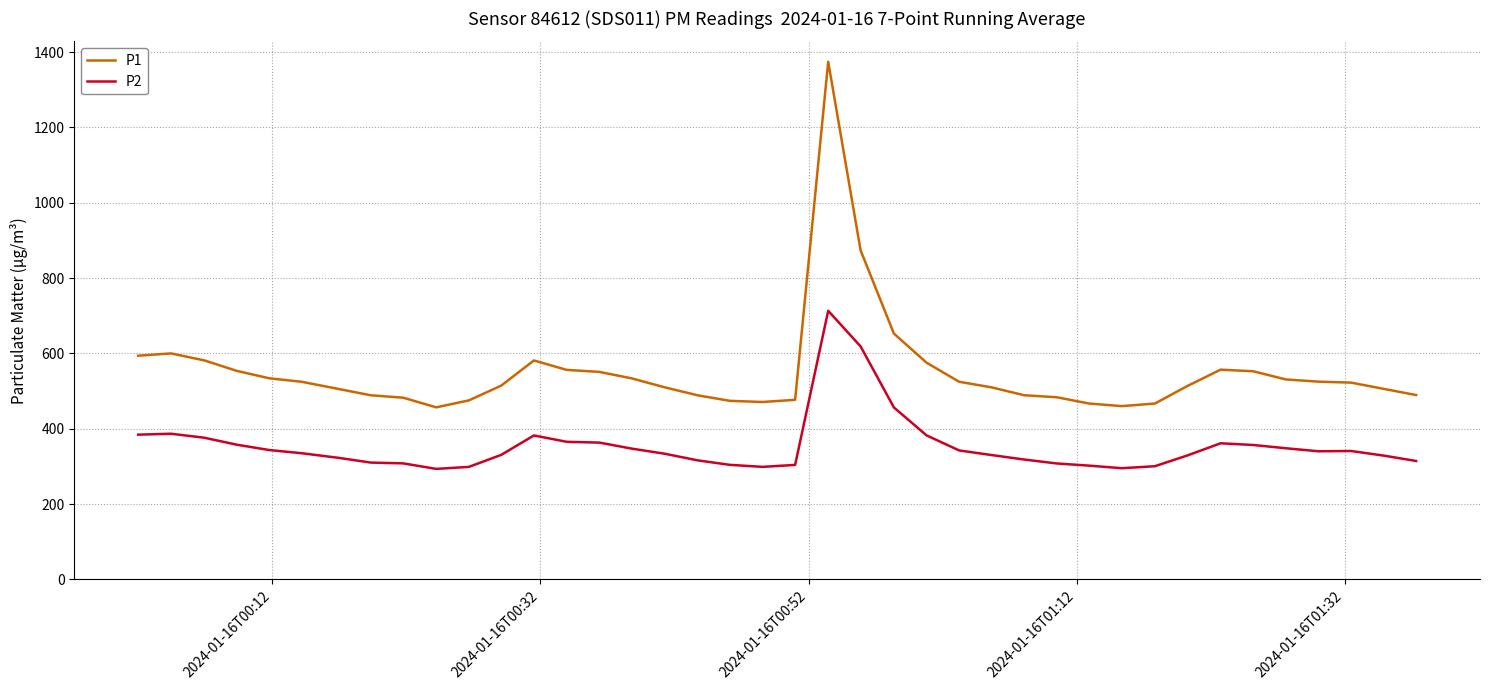

What is the average value of the P2 series?

353.7